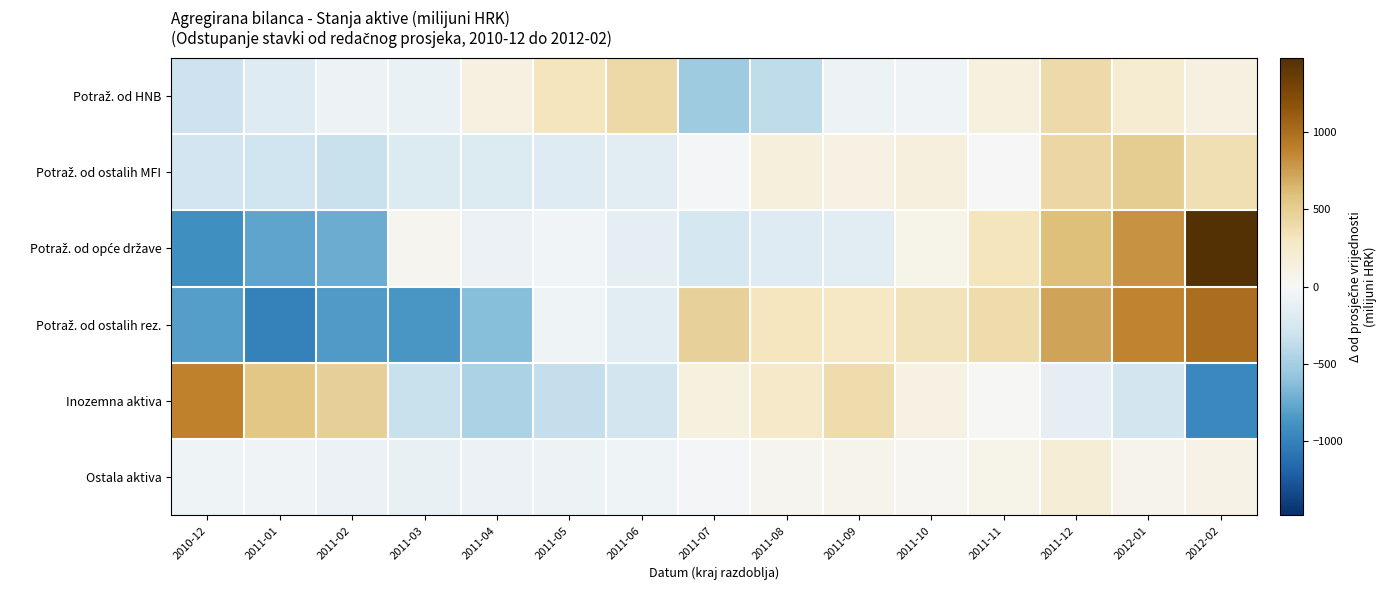

Between 2011-02 and 2011-07, which is larger?

2011-02